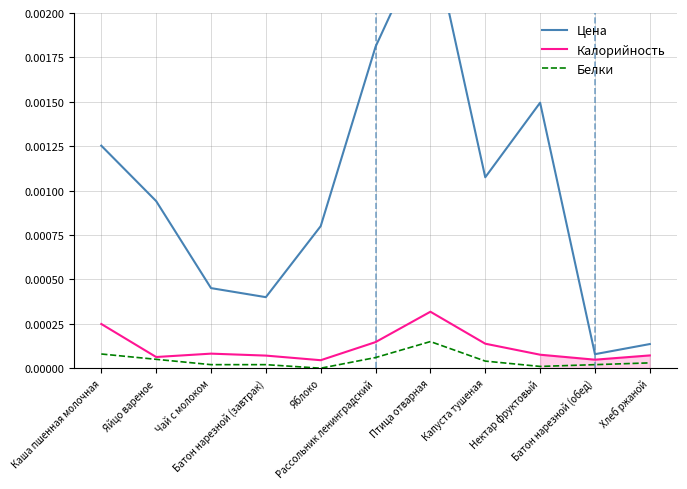

Which series changed the most between Нектар фруктовый and Батон нарезной (обед)?

Цена